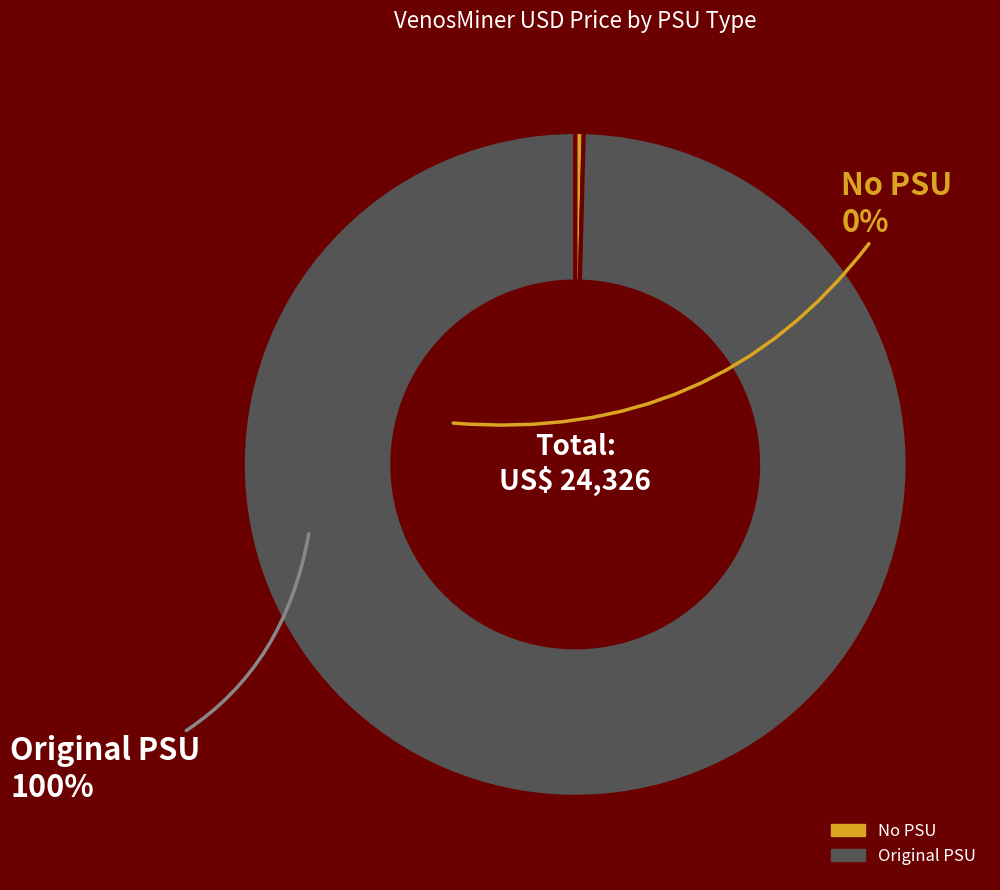

Is there any slice that represents more than half of the pie?

Yes